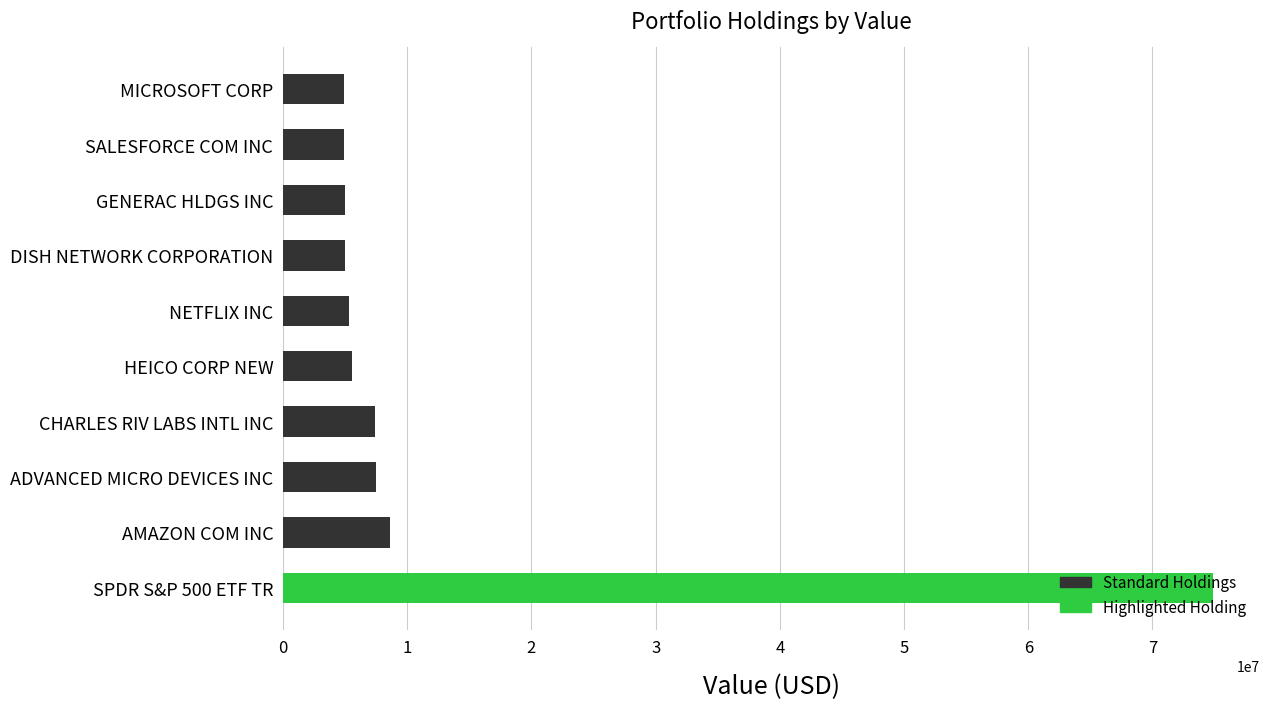

Where is the data nearest to the value 39893500?

AMAZON COM INC